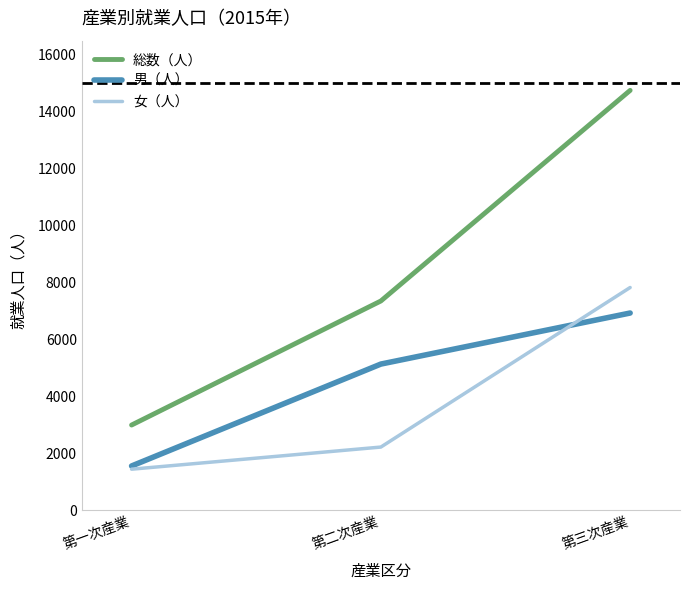

Is it true that 男（人） equals 11979 at 第三次産業?

False